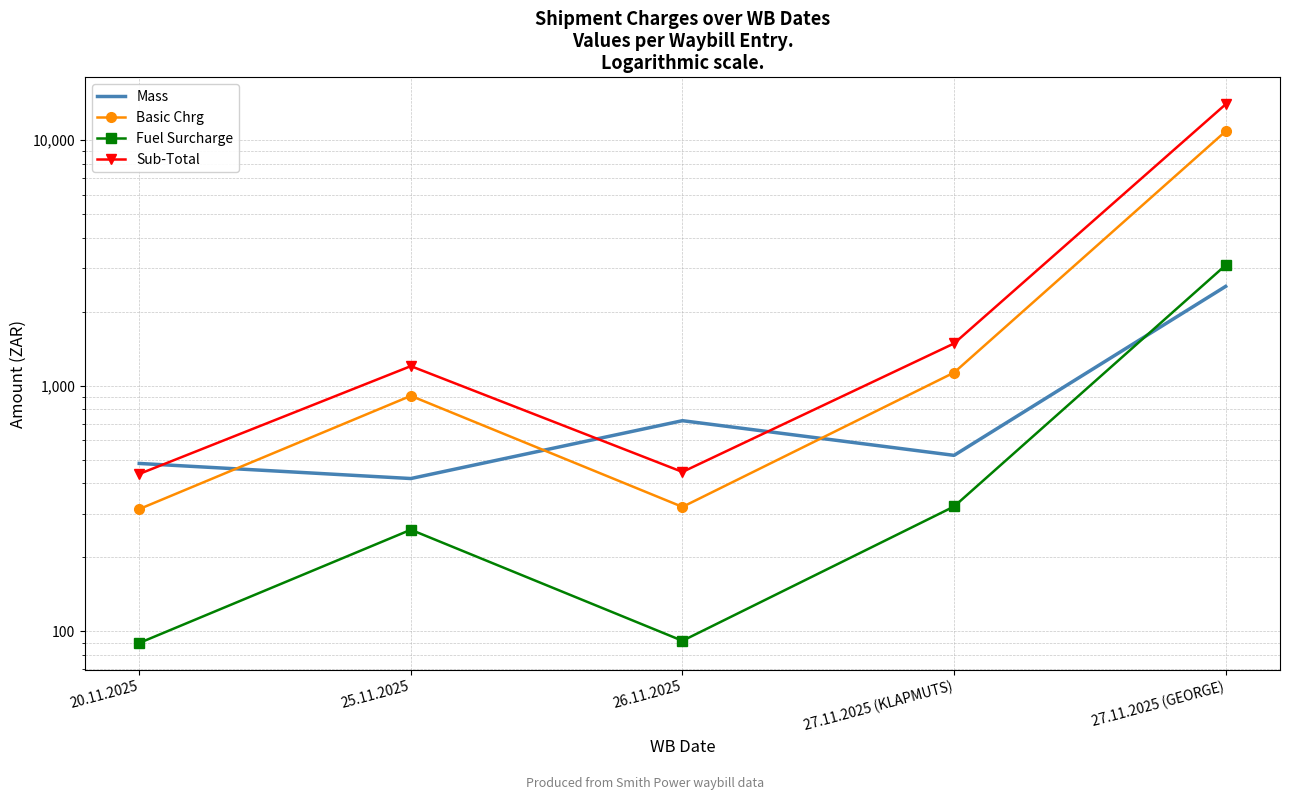

What are all the series names shown in the legend?

Mass, Basic Chrg, Fuel Surcharge, Sub-Total